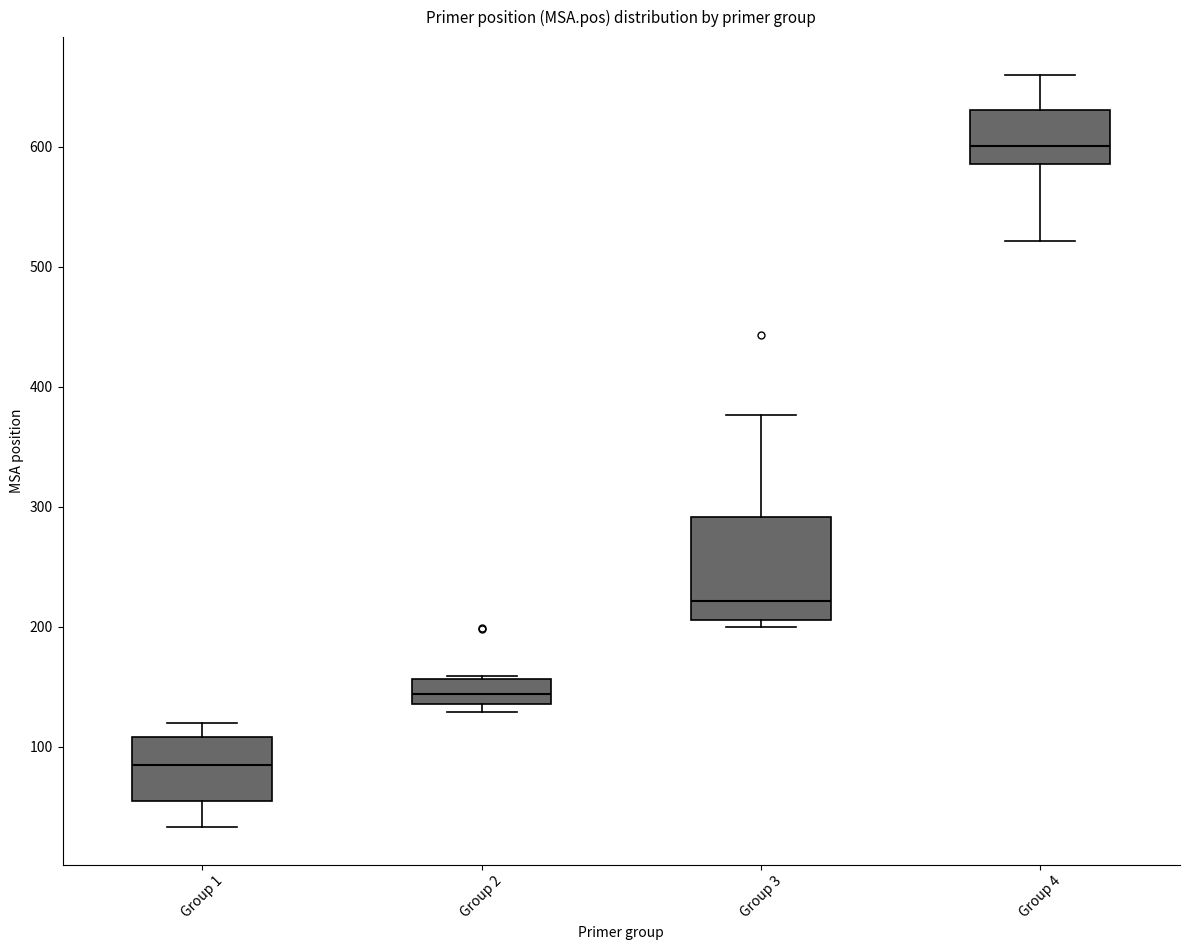

Where does the upper whisker of the box for Group 4 end on the y-axis? The values are not printed on the chart, so give them approximately, as read against the axis.

660